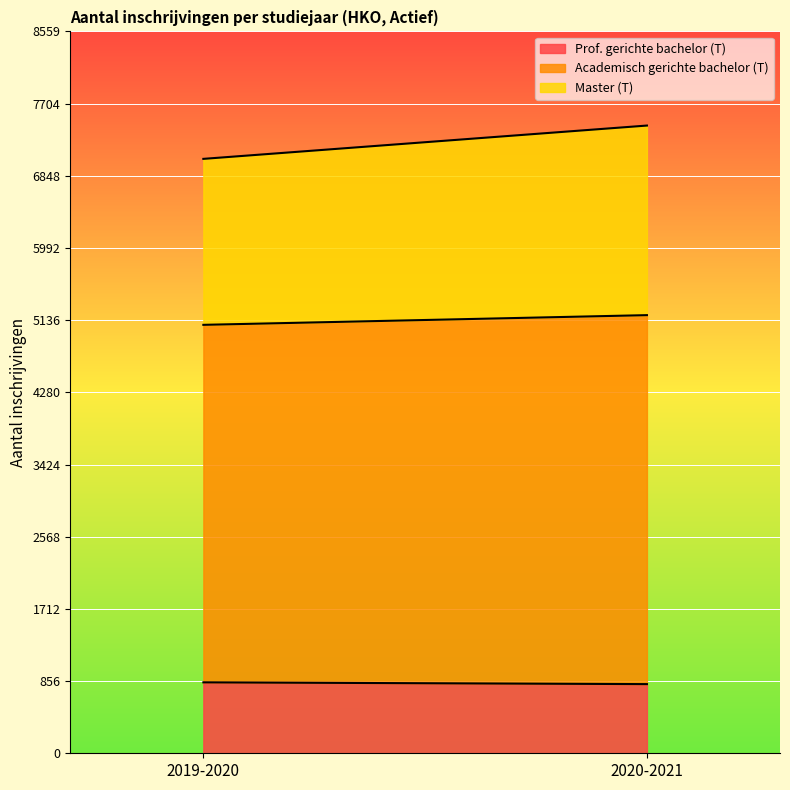

What is the difference between the Prof. gerichte bachelor (T) values at 2019-2020 and 2020-2021?

21